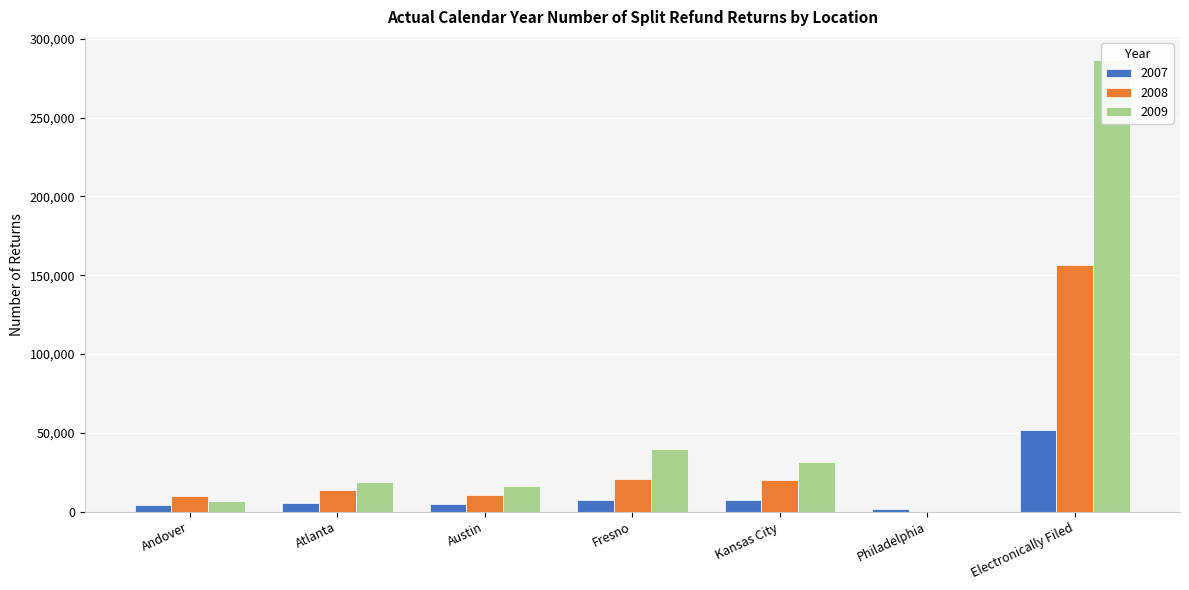

Reading right to left, what are all the values shown in this chart?

2007: 51953	2005	7193	7723	4810	5610	4125
2008: 156593	0	19852	20889	10818	14100	9705
2009: 286847	0	31582	39708	16105	18602	6952